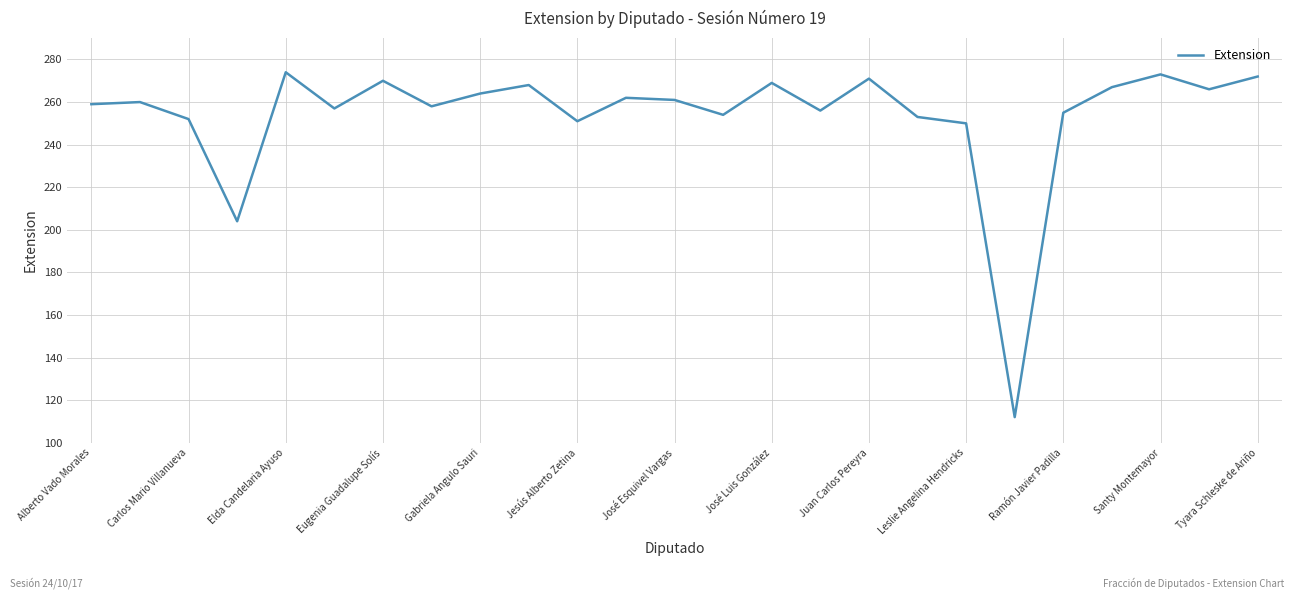

What is the difference between the maximum and minimum values?

162